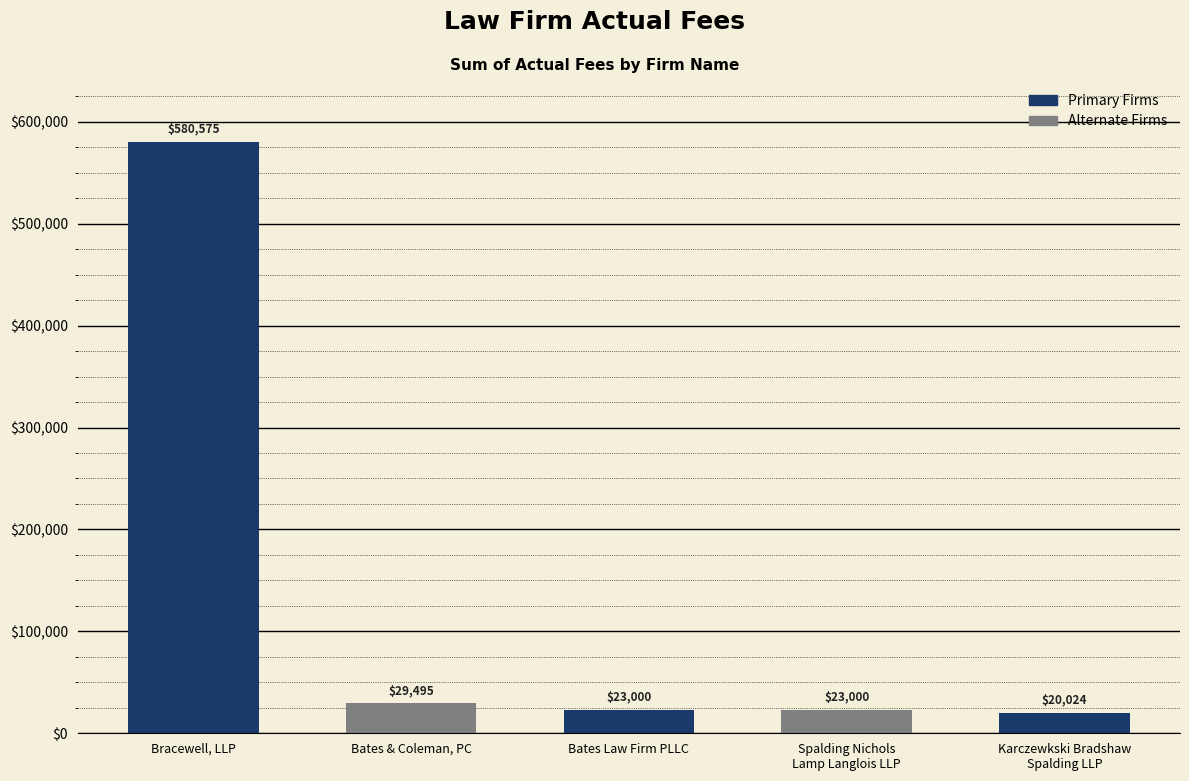

What position from the right is Bates Law Firm PLLC?

3